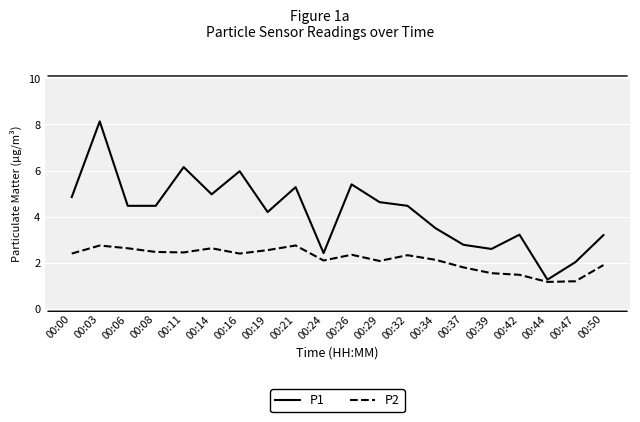

True or false: P1 and P2 cross at least once.

False